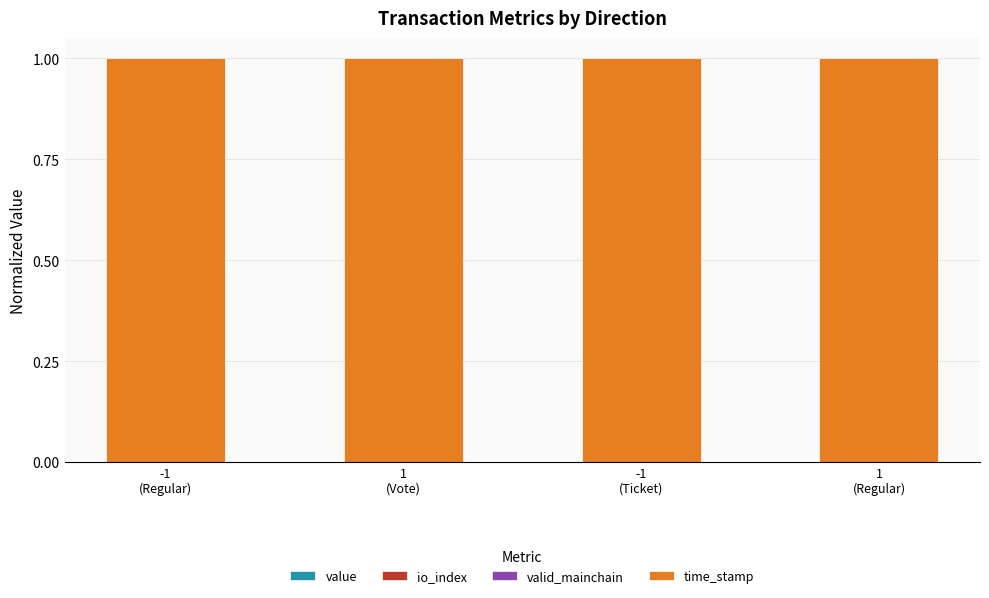

How many data points does each series have?

4